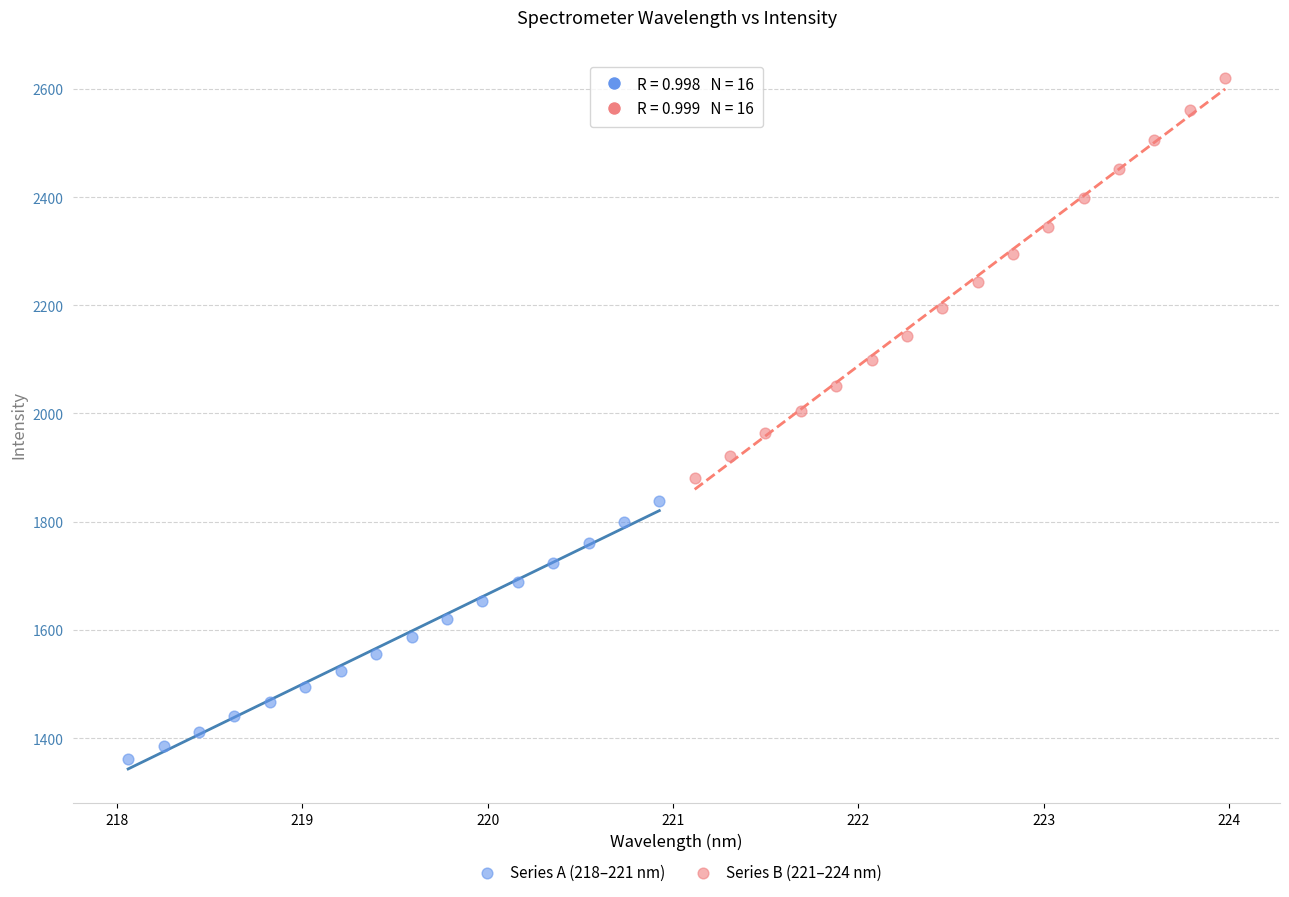

Which series has the widest spread of Y values?

Series B (221–224 nm)